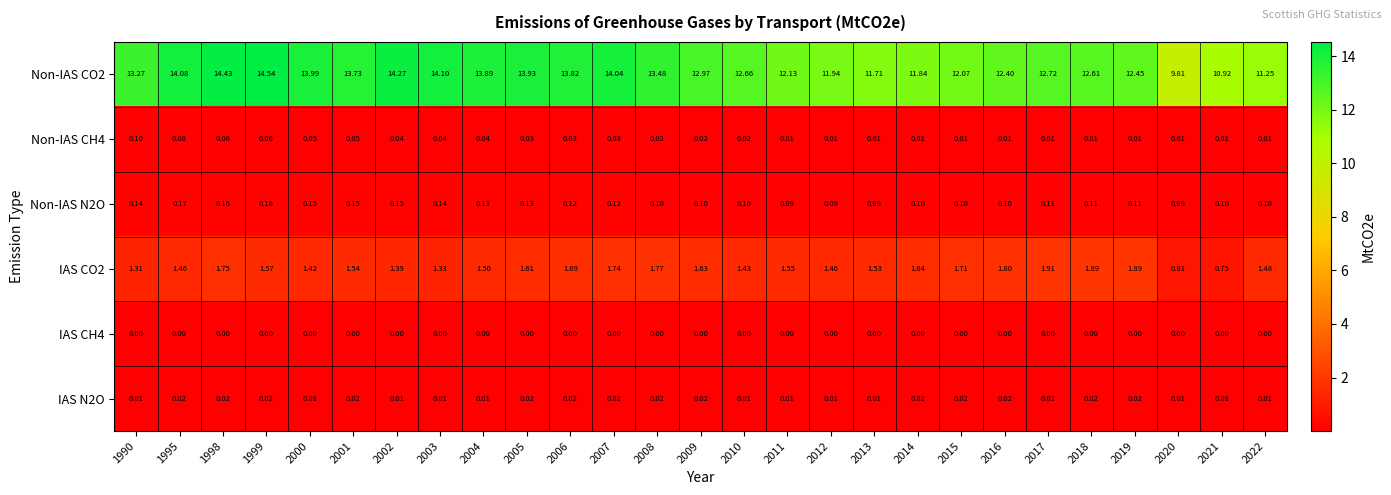

What is the total value across all series at 2008?

15.4